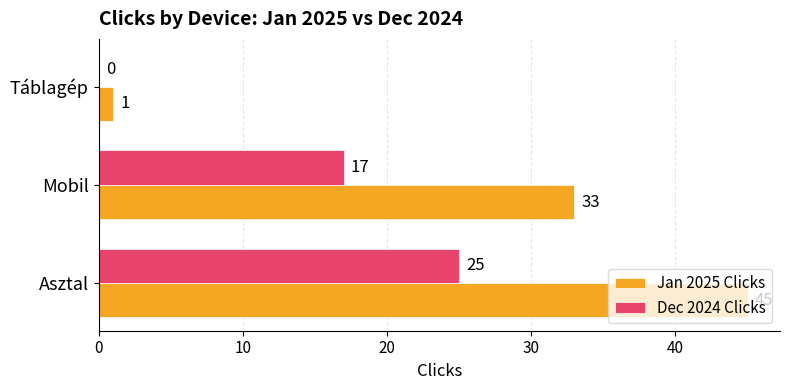

The Dec 2024 Clicks series shows -12 at Táblagép. True or false?

False